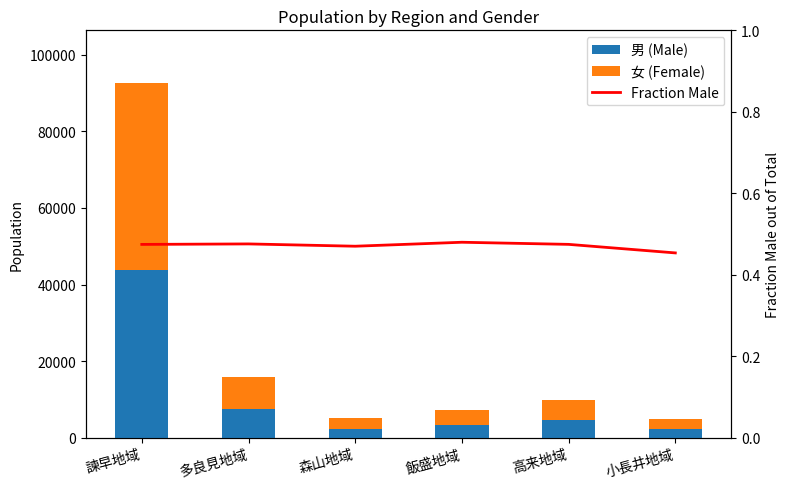

Reading left to right, extract all data points from this chart.

男 (Male): 諫早地域=43889.0	多良見地域=7604.0	森山地域=2412.0	飯盛地域=3441.0	高来地域=4657.0	小長井地域=2261.0
女 (Female): 諫早地域=48583.0	多良見地域=8377.0	森山地域=2718.0	飯盛地域=3729.0	高来地域=5153.0	小長井地域=2722.0
Fraction Male: 諫早地域=0.5	多良見地域=0.5	森山地域=0.5	飯盛地域=0.5	高来地域=0.5	小長井地域=0.5